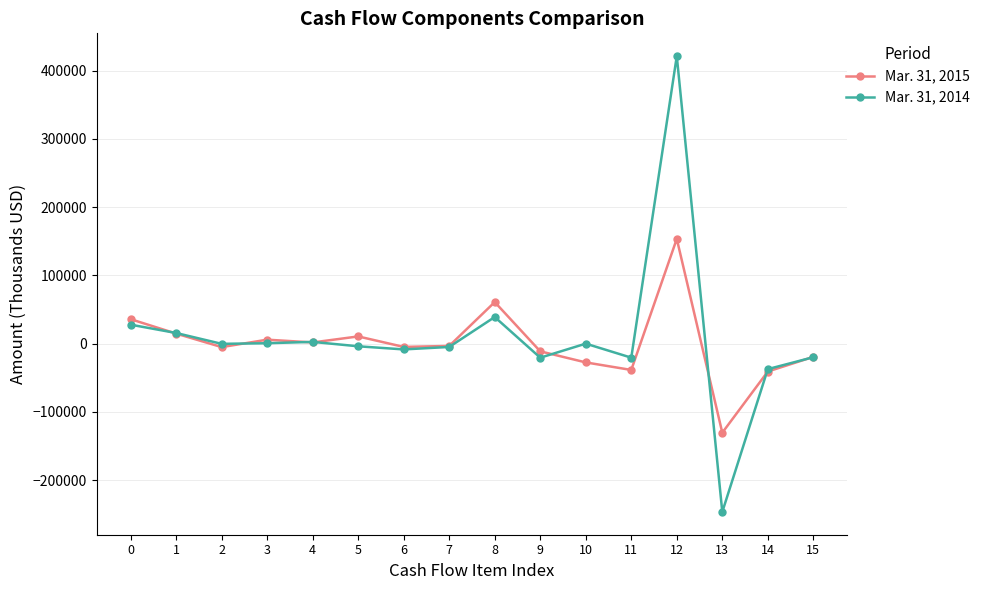

Which series has the largest total across all categories?

Mar. 31, 2014